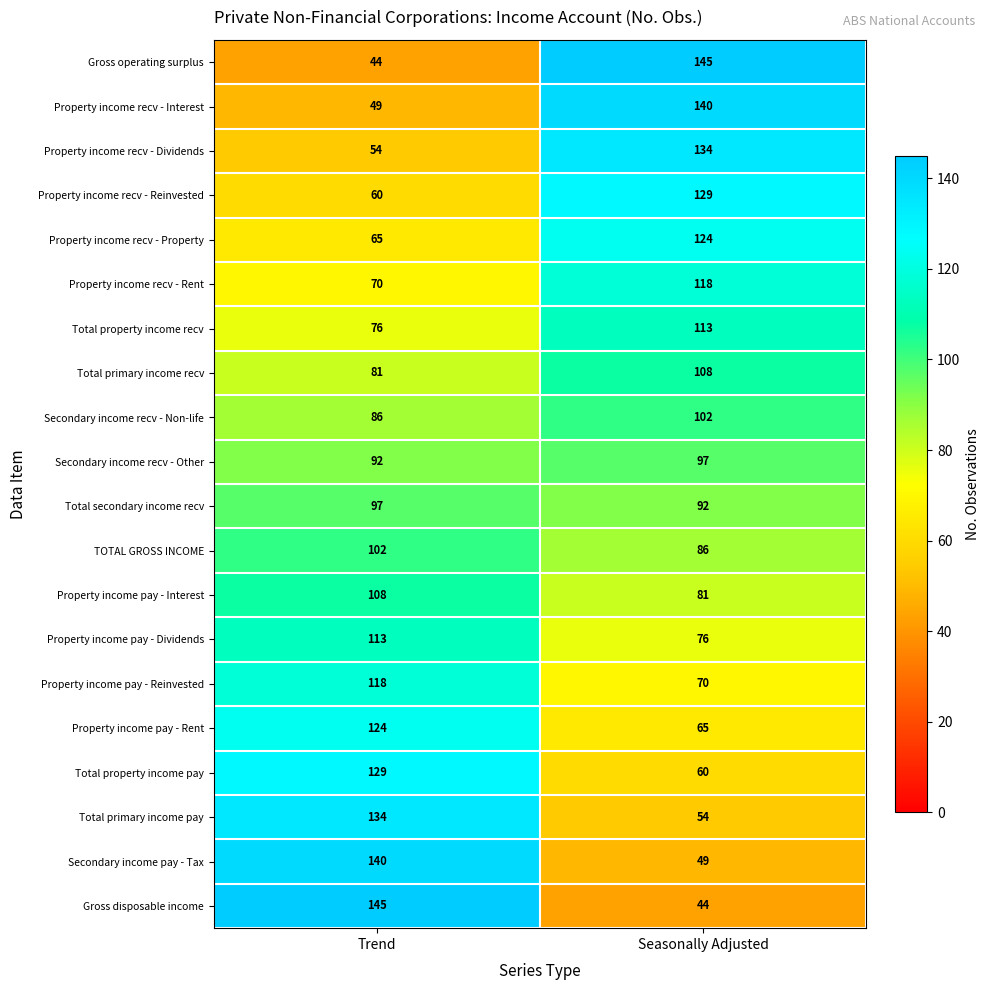

True or false: Property income recv - Interest has a value of 140 at Seasonally Adjusted.

True